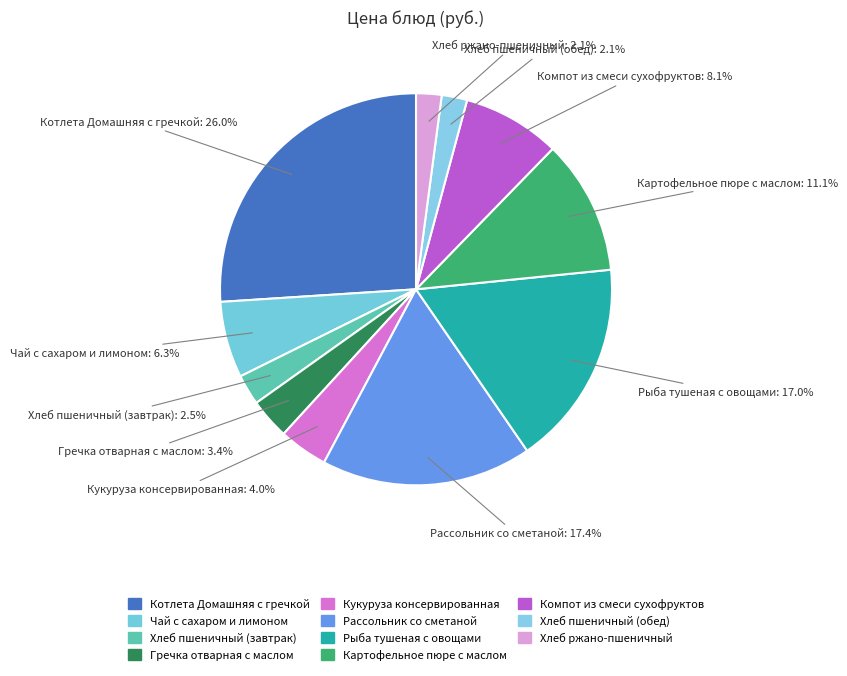

What is the largest slice in the pie chart?

Котлета Домашняя с гречкой